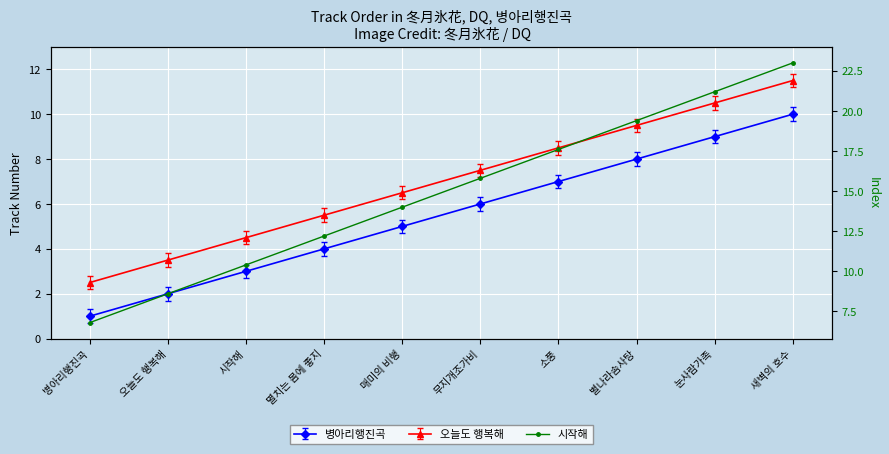

What is the minimum value shown in the chart?

6.8